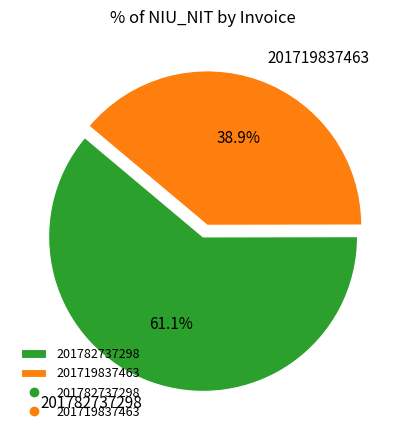

Is there a majority slice in this chart?

Yes